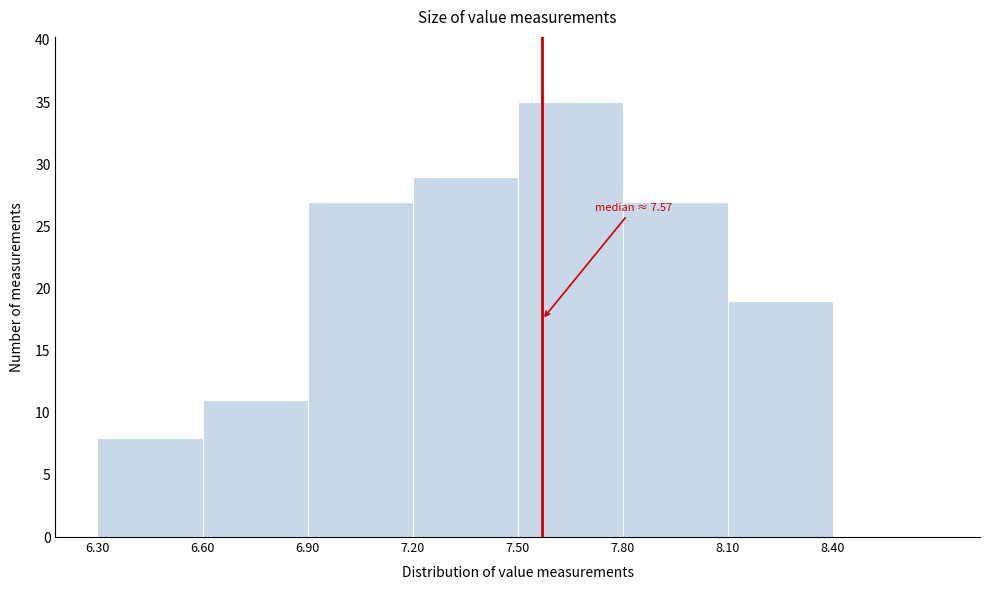

Which range on the x-axis has the tallest bar?

7.5 to 7.8